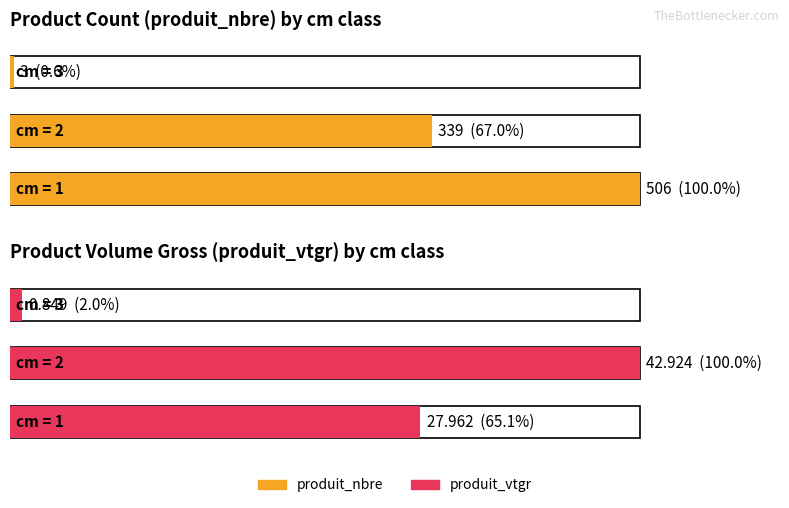

What is the value of the produit_vtgr bar at the 3rd from the left?

0.8